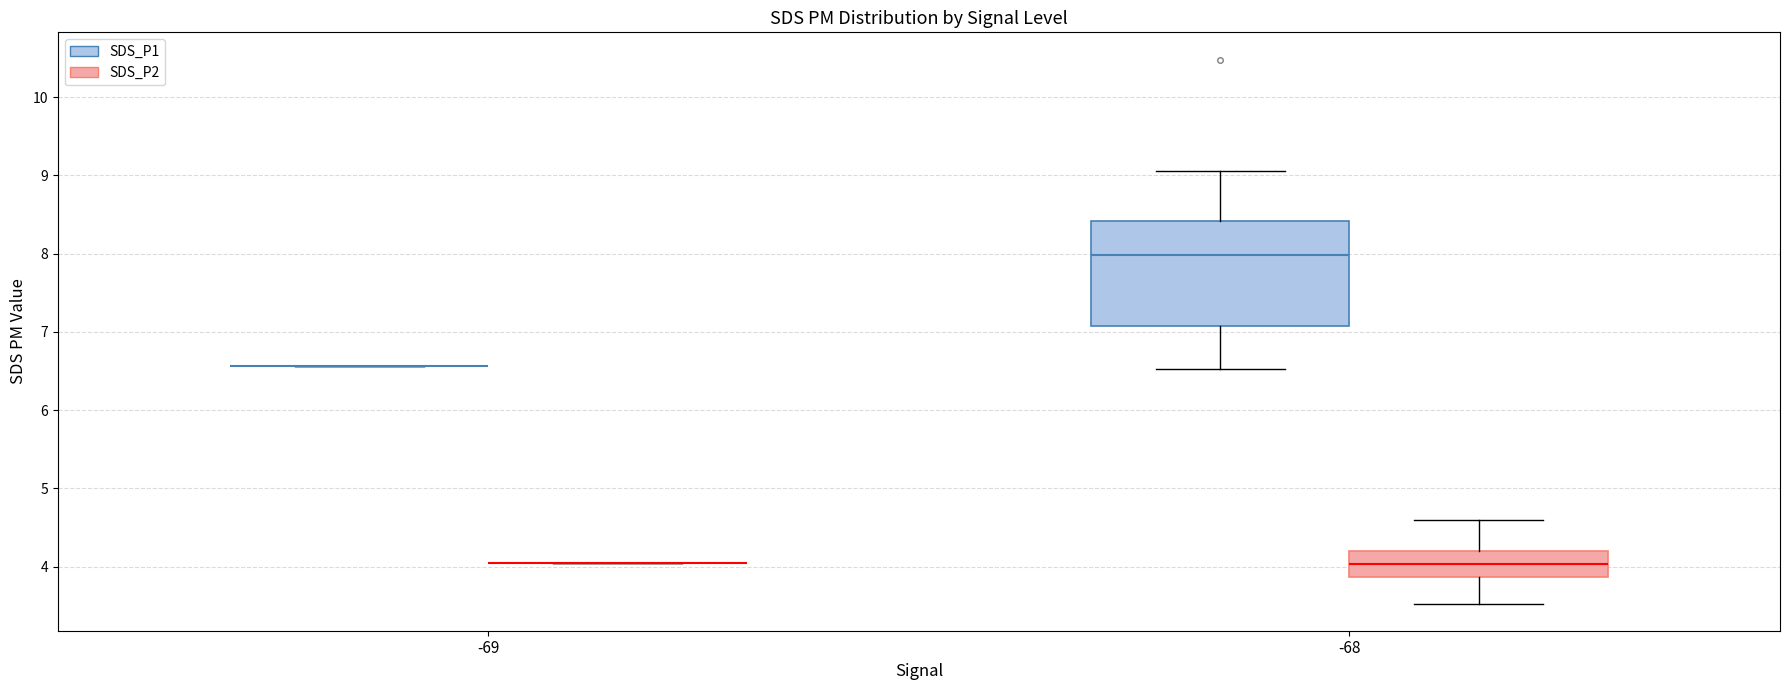

Comparing the boxes themselves (not the whiskers), which one is the tallest?

-68 (SDS_P1)